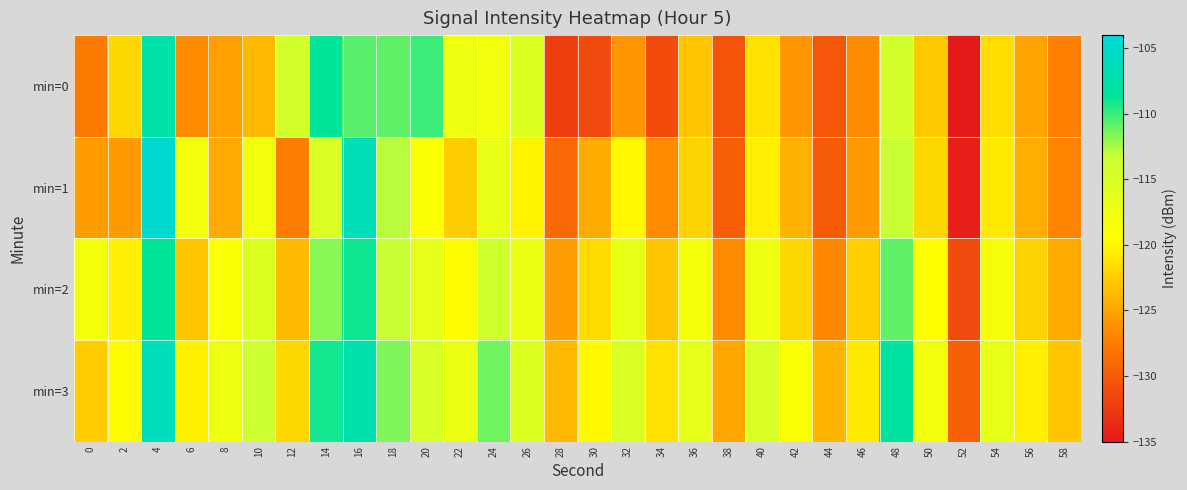

Which category has the lowest value across all series?

52